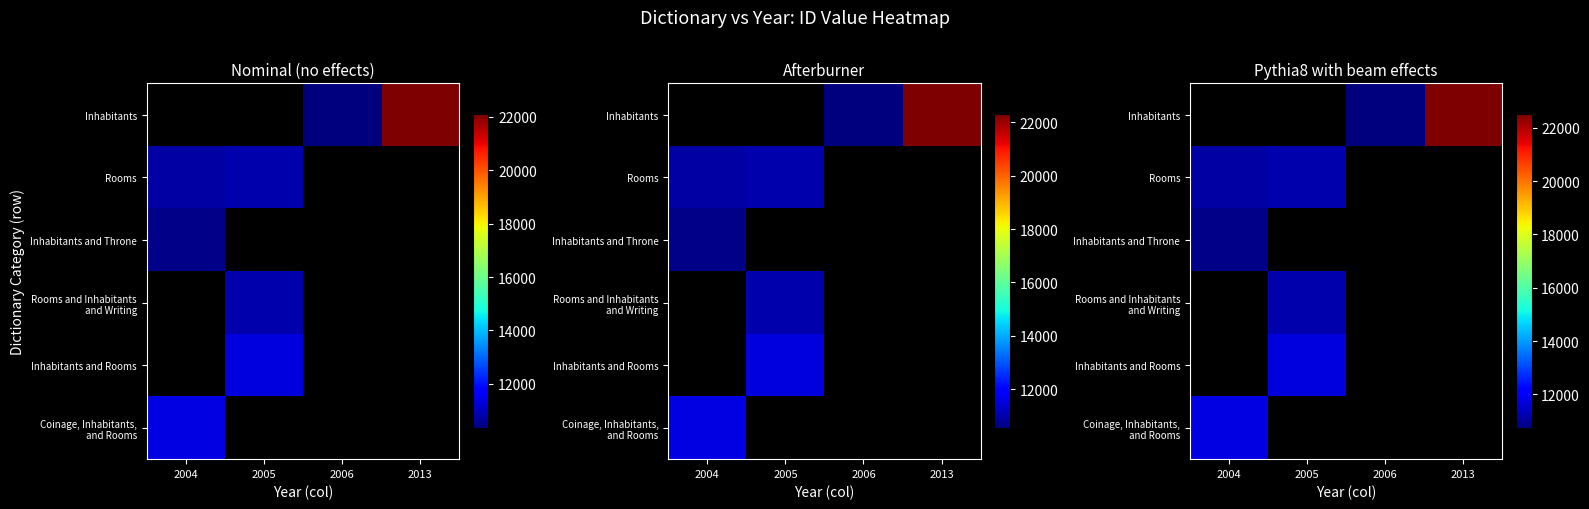

List the labels in order of Inhabitants and Rooms value, largest first.

2005, 2004, 2006, 2013